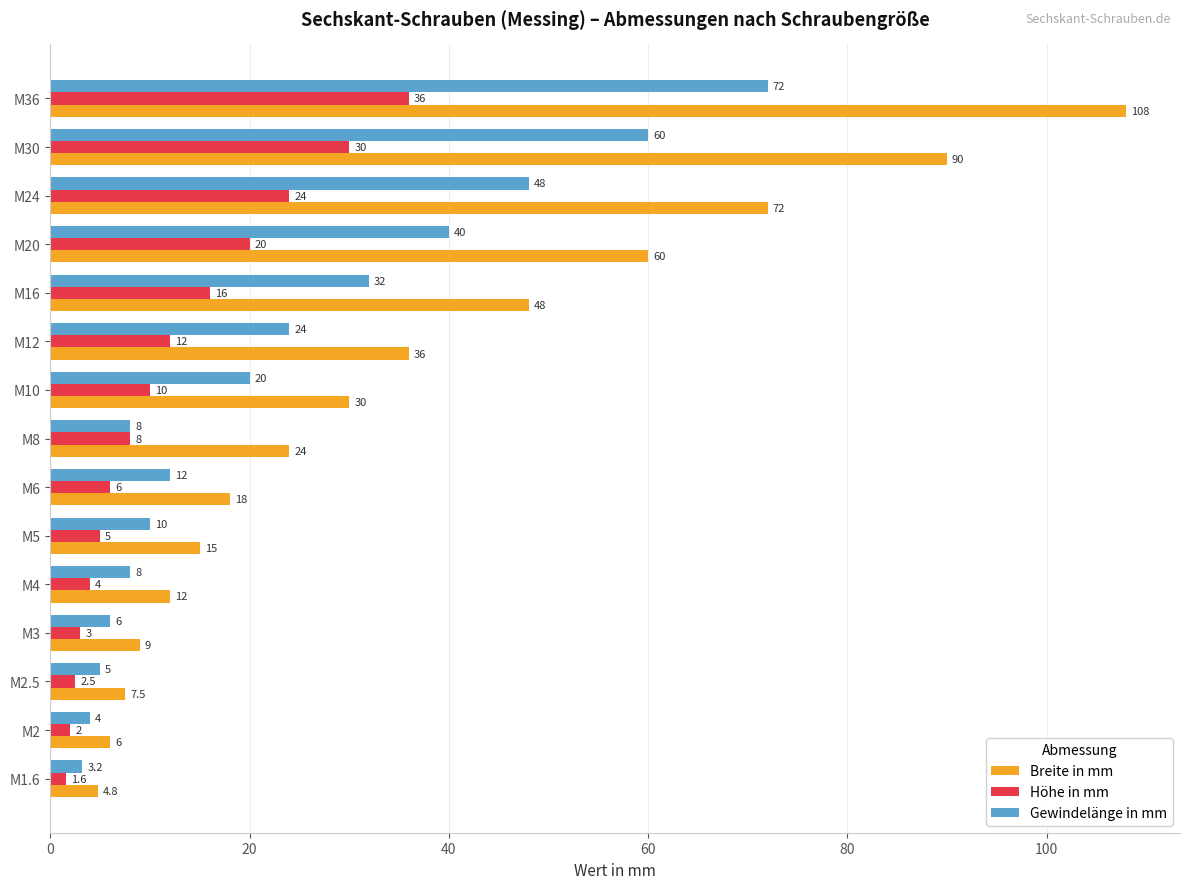

What is the sum of all Gewindelänge in mm values?

352.2